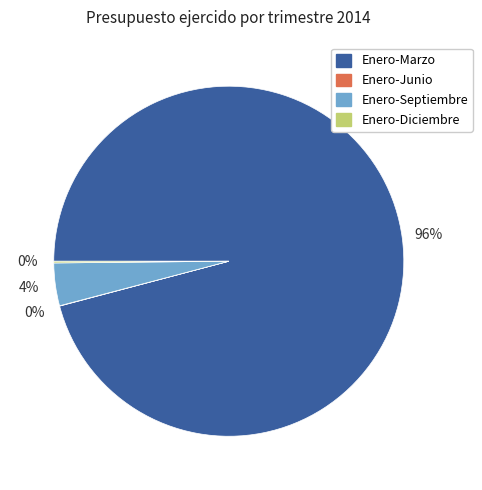

To the nearest percent, what is the difference between the largest and smallest slice percentages?

96%